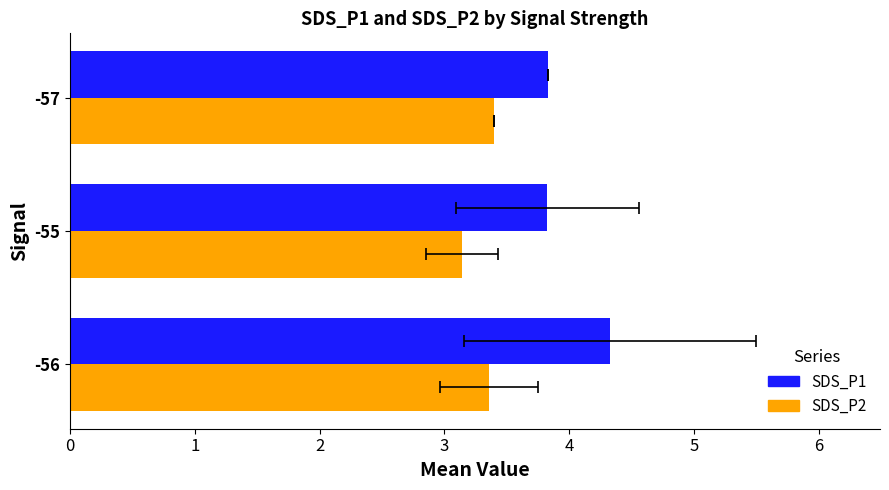

Between -56 and -55, which series saw the biggest shift?

SDS_P1